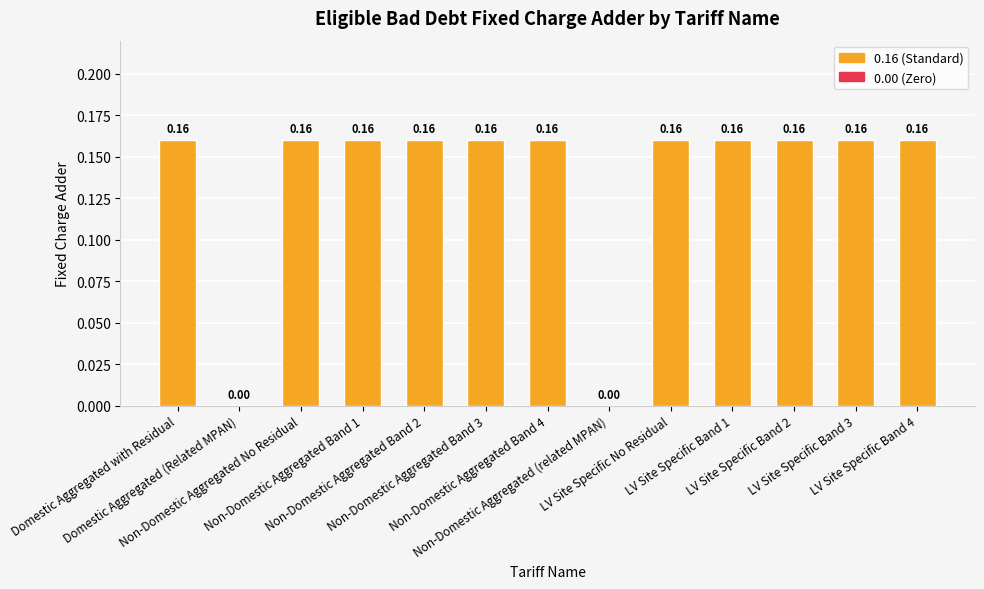

What is the average value?

0.1